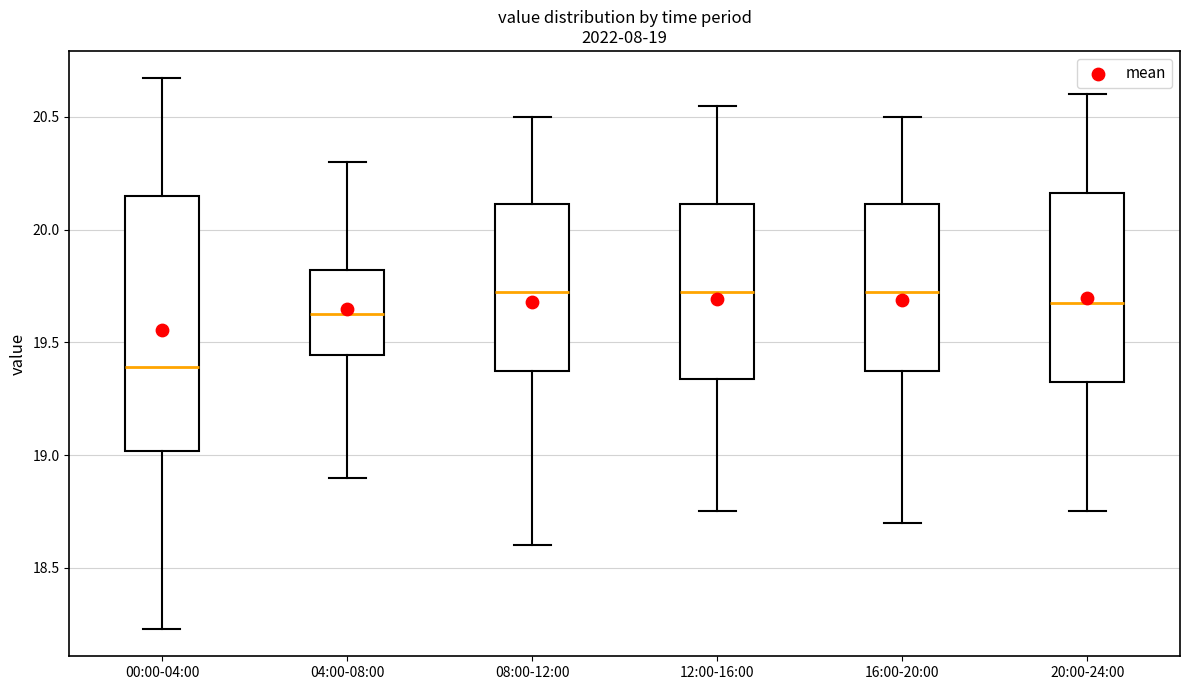

Which box is the tallest, from its lower edge to its upper edge?

00:00-04:00